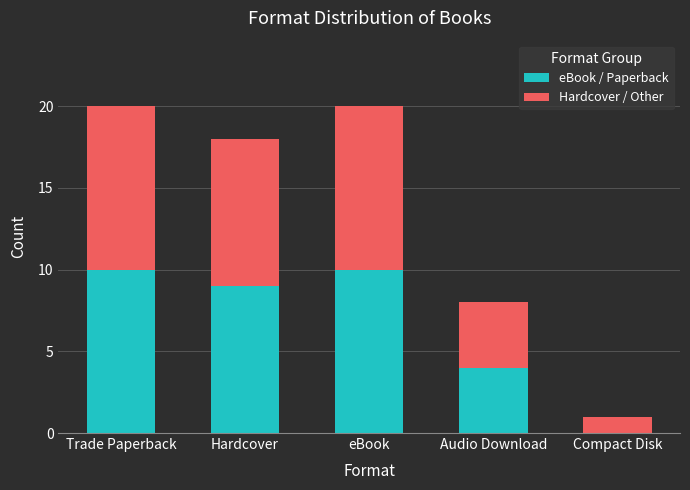

How many series are shown in this chart?

2